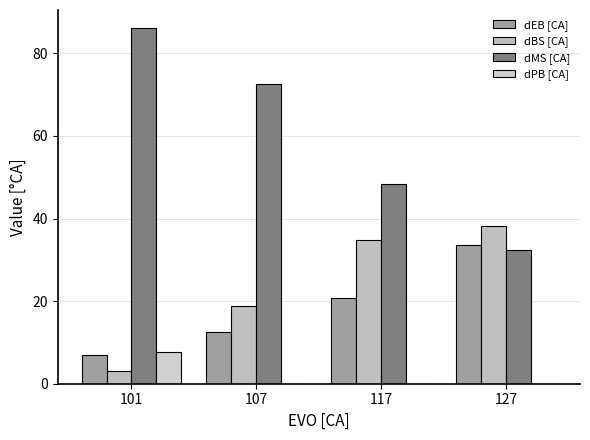

Which series has the largest total across all categories?

dMS [CA]